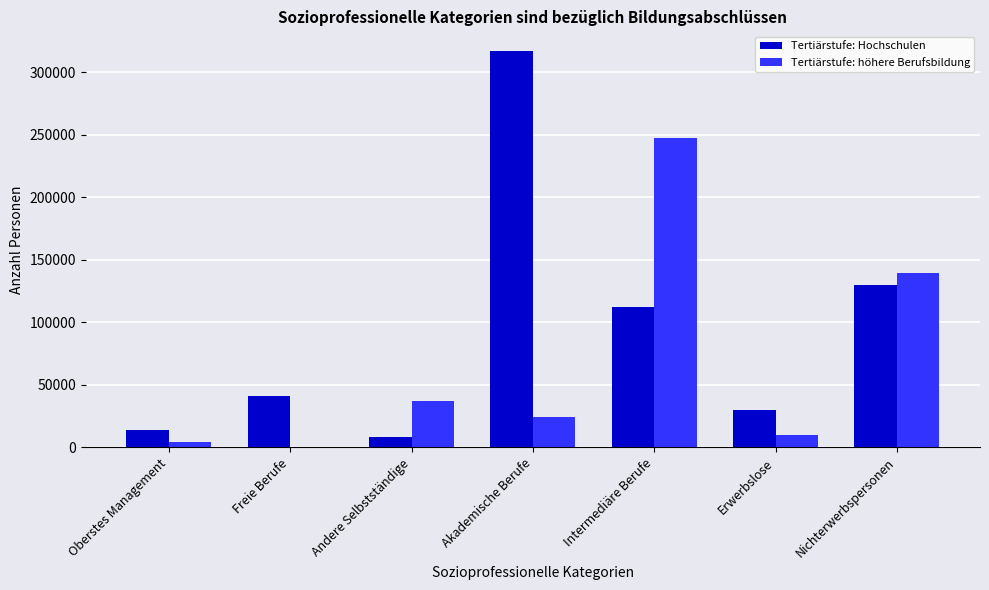

What is the total value across all series at Freie Berufe?

41397.7